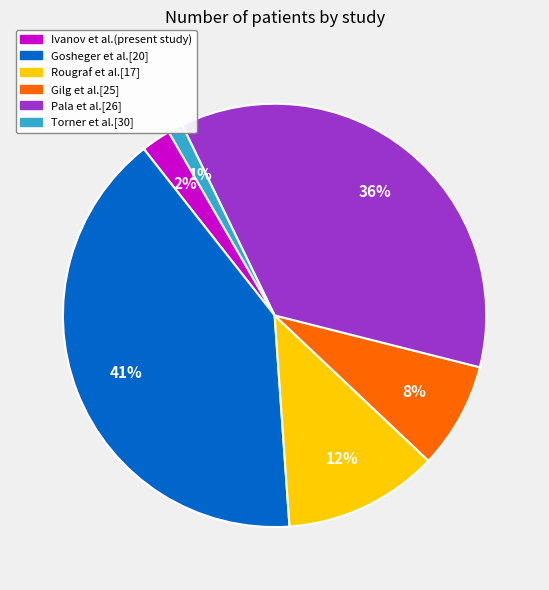

Is it true that Rougraf et al.[17] is 12% of the pie?

True